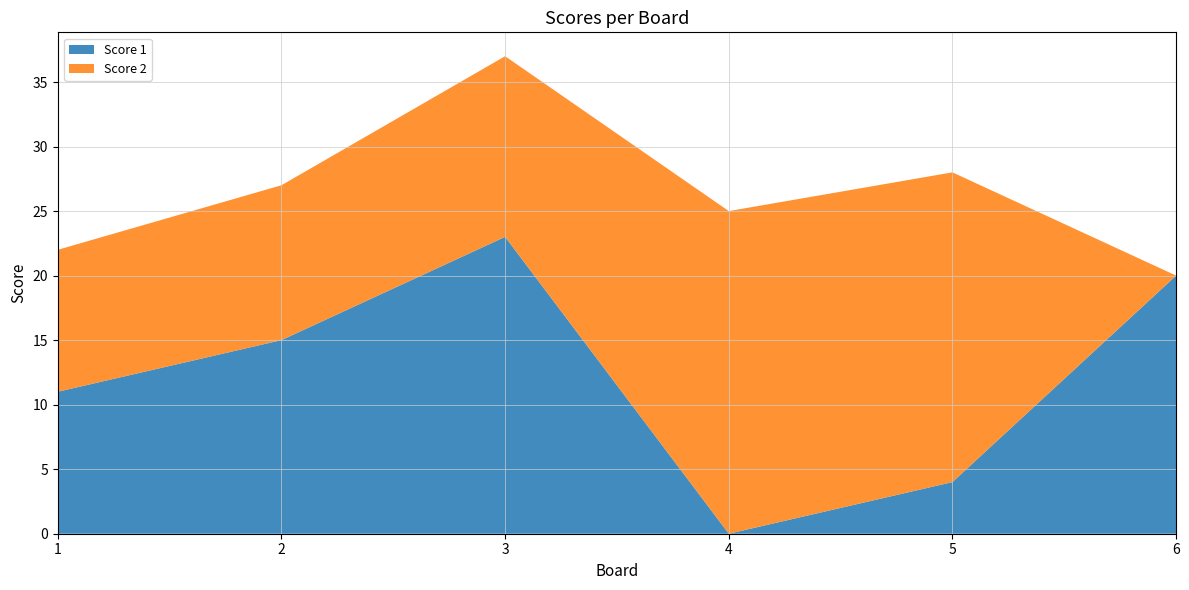

Reading left to right, what are all the values shown in this chart?

Score 1: 1=11	2=15	3=23	4=0	5=4	6=20
Score 2: 1=11	2=12	3=14	4=25	5=24	6=0